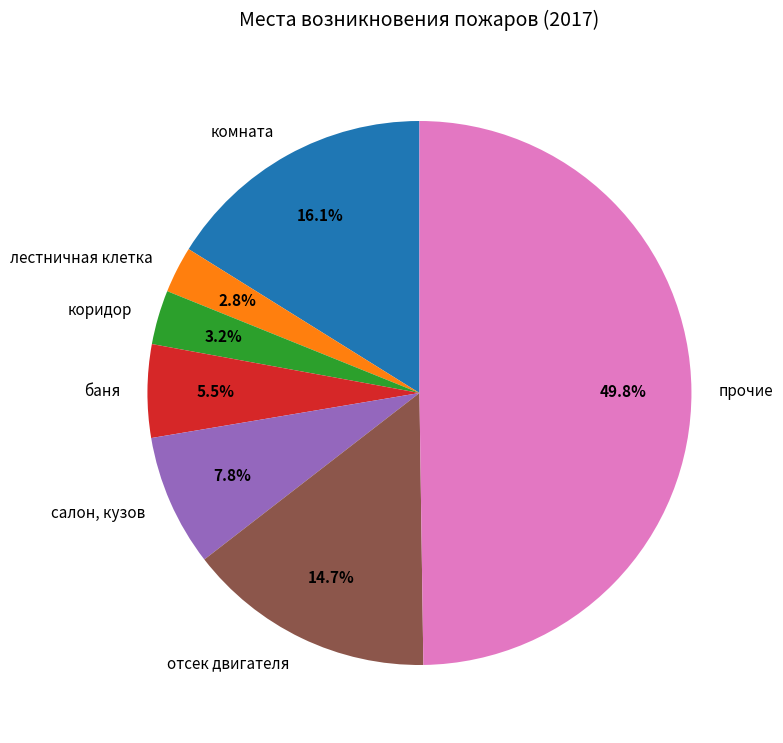

Does отсек двигателя represent more than half of the total?

No